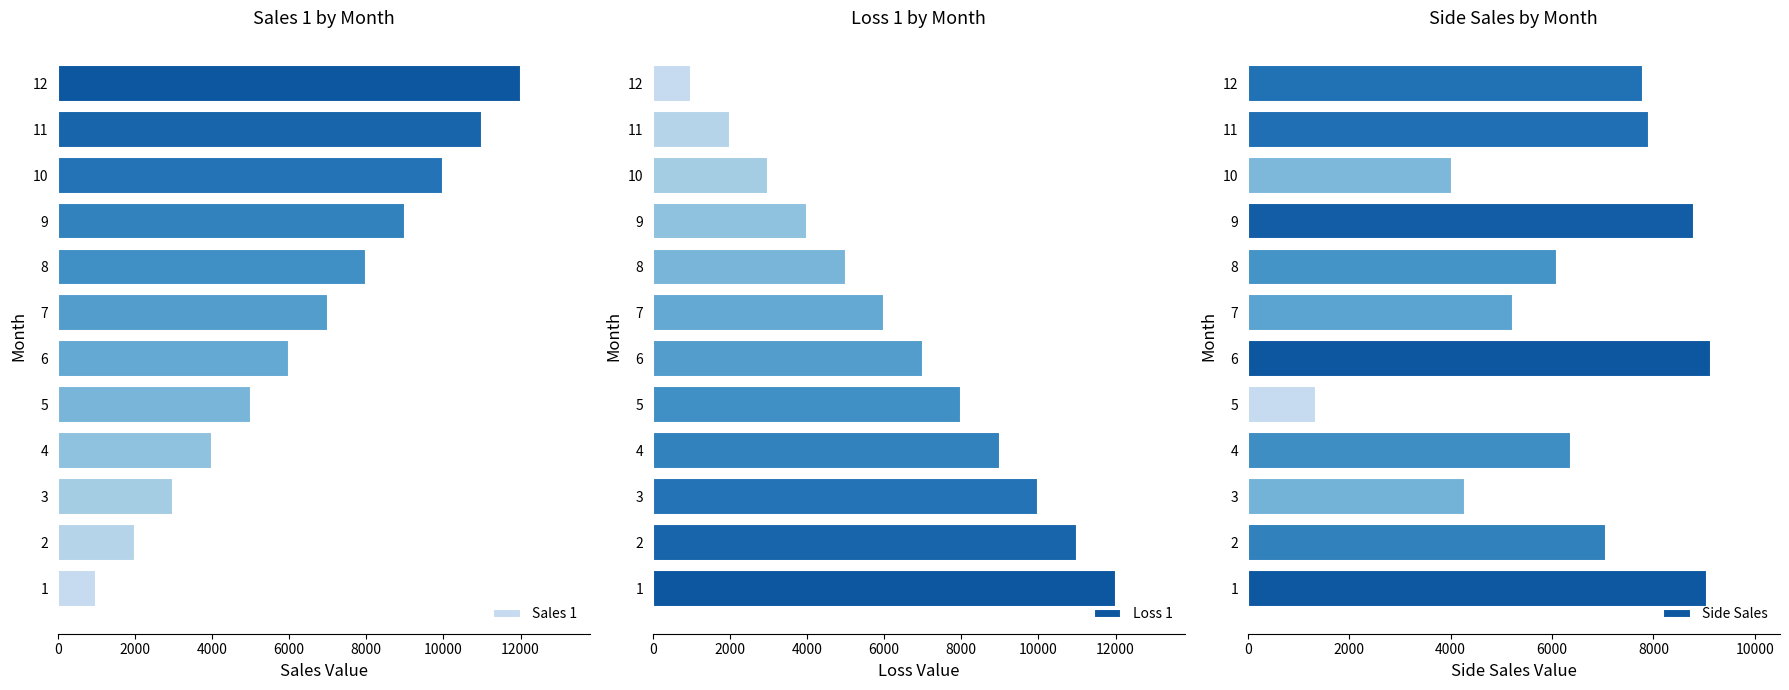

What is the average value of the Sales 1 series?

6500